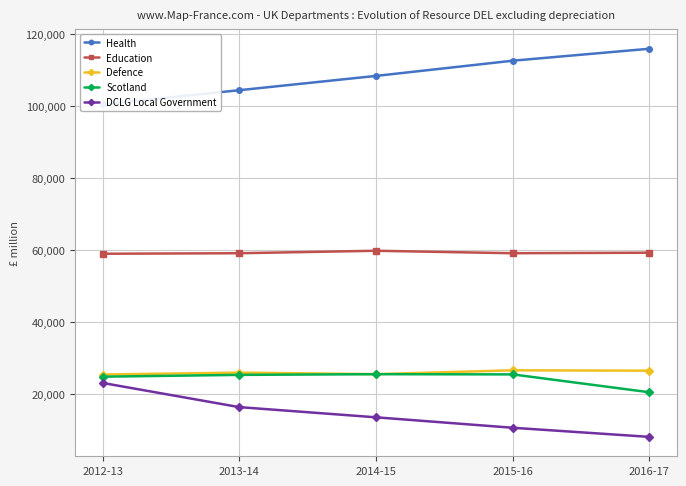

What is the difference between the DCLG Local Government values at 2013-14 and 2015-16?

5723